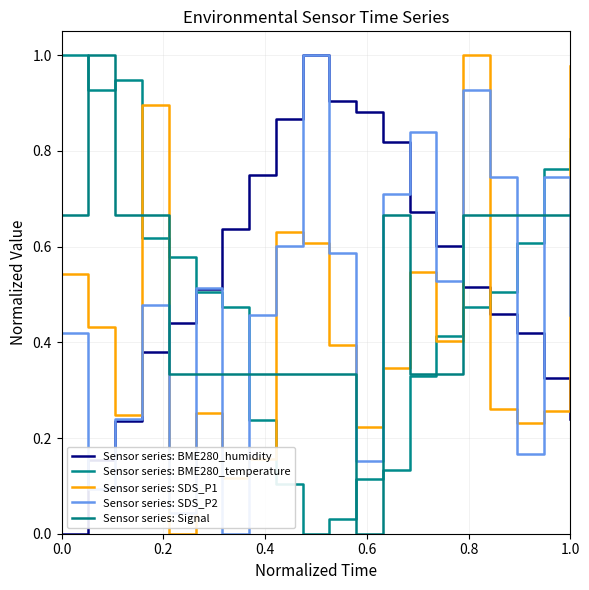

Does the chart display data point markers on the line(s)?

No